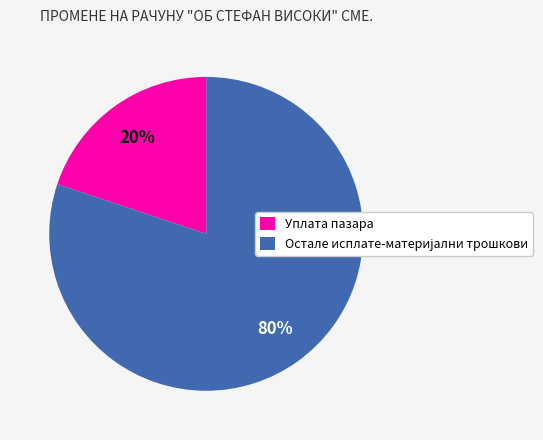

Which slice is the smallest?

Уплата пазара